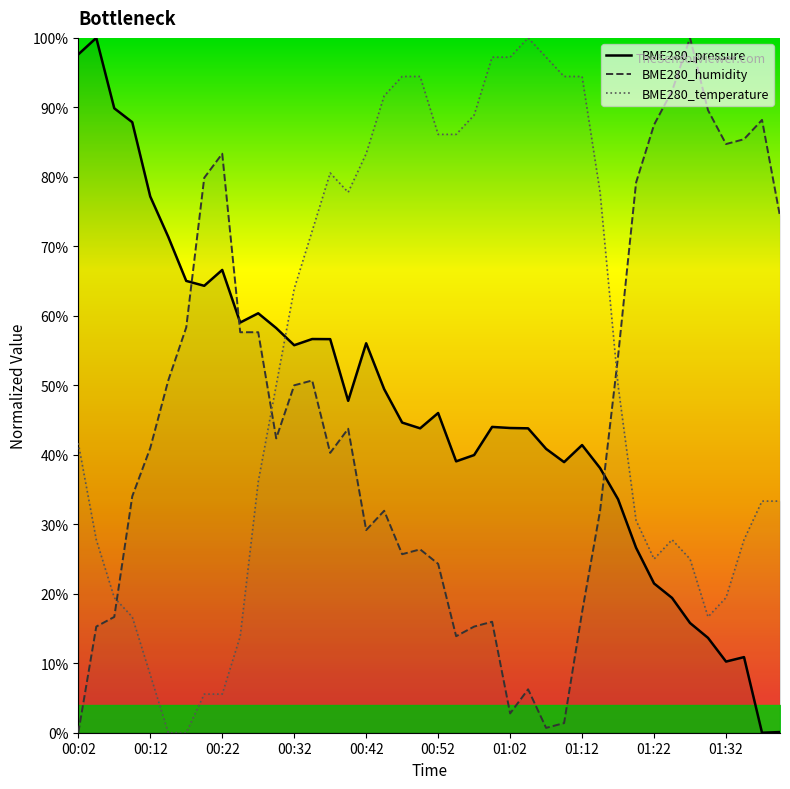

Rank the series by their maximum value, from highest to lowest.

BME280_pressure, BME280_humidity, BME280_temperature